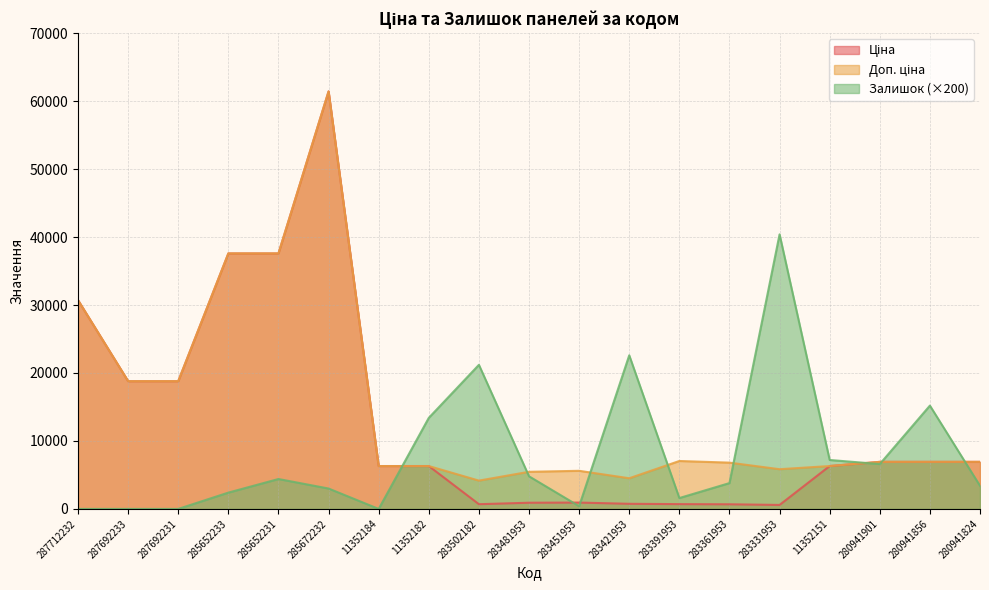

What is the sum of the Ціна values at 287712232 and 283451953?

31651.7